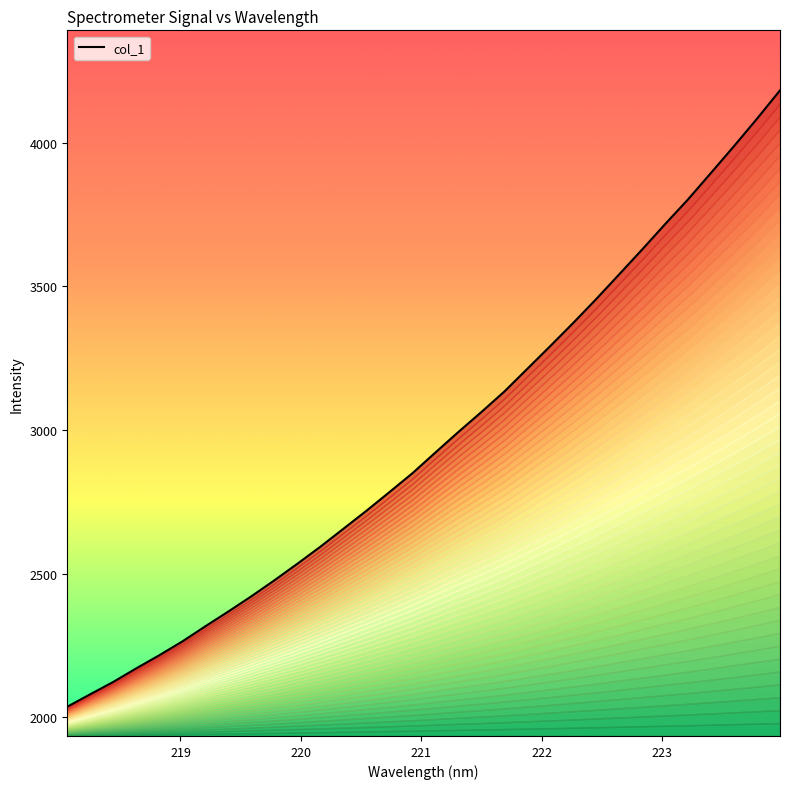

What is the average value?

2965.8